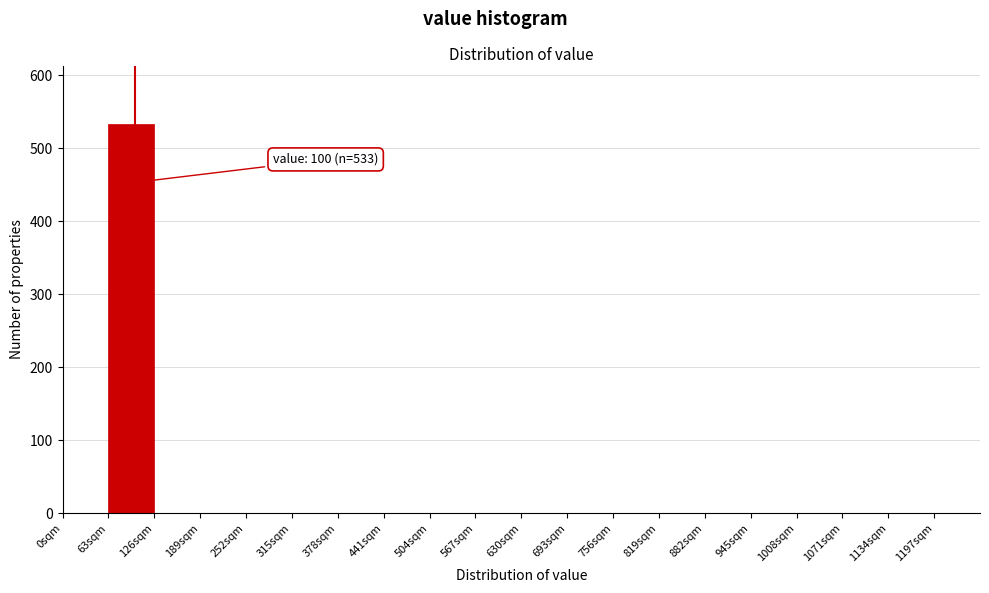

Over which range of the x-axis is the bar tallest?

63 to 126